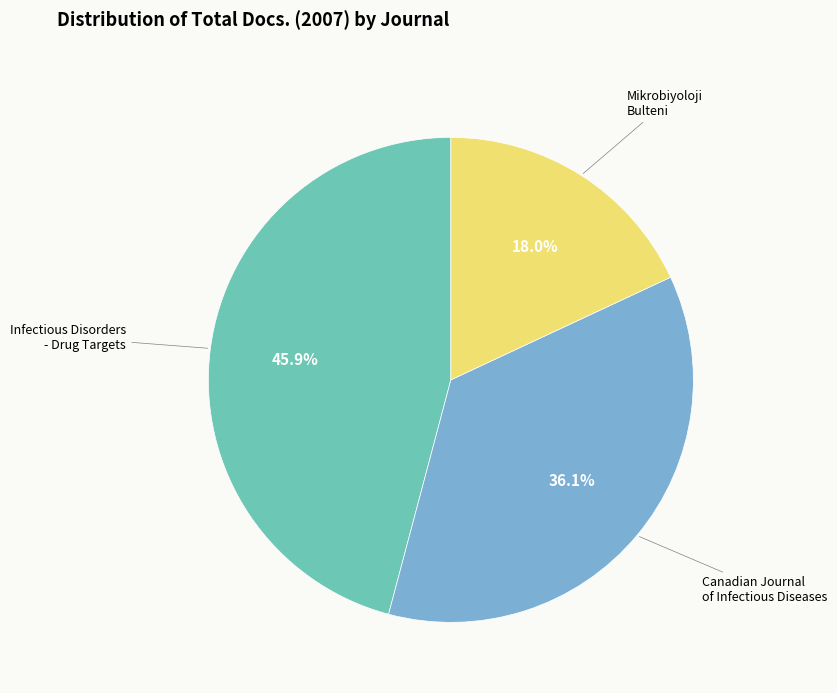

Is there any slice that represents more than half of the pie?

No